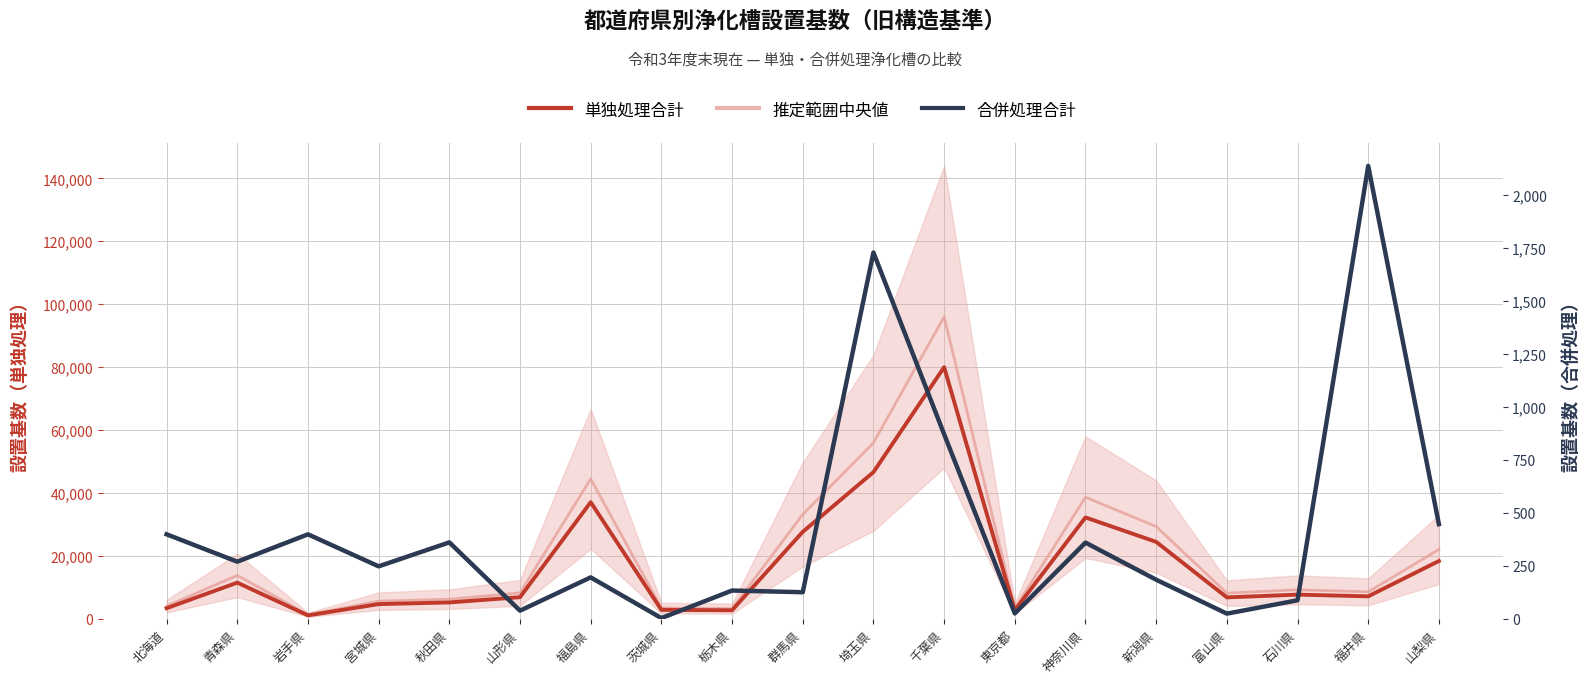

Is it true that 単独処理合計 equals 11471.0 at 青森県?

True